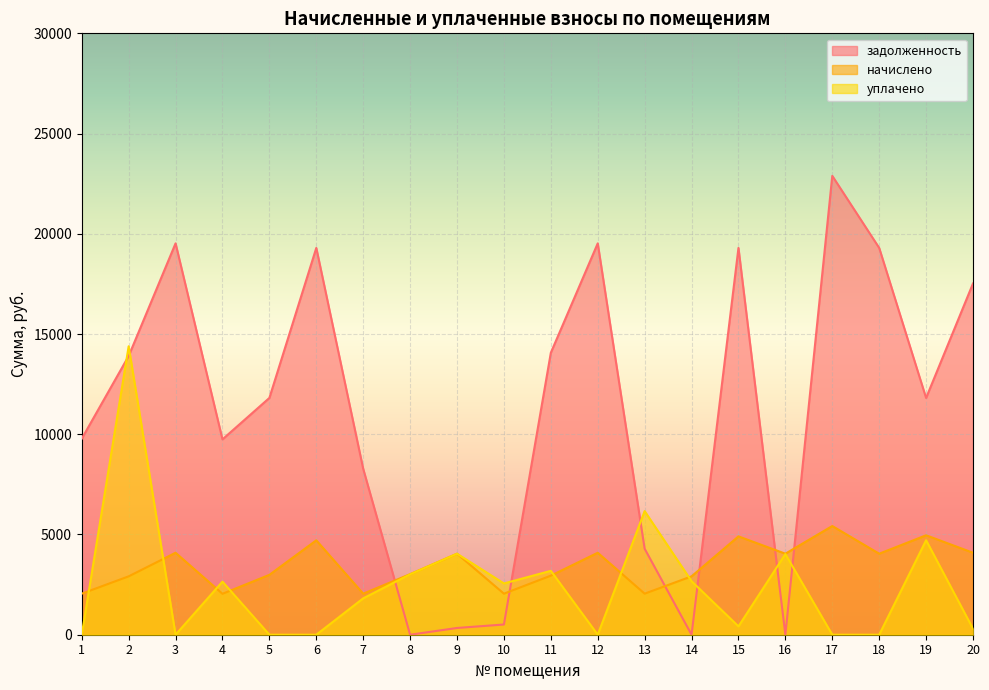

Which series has the widest spread of values?

задолженность